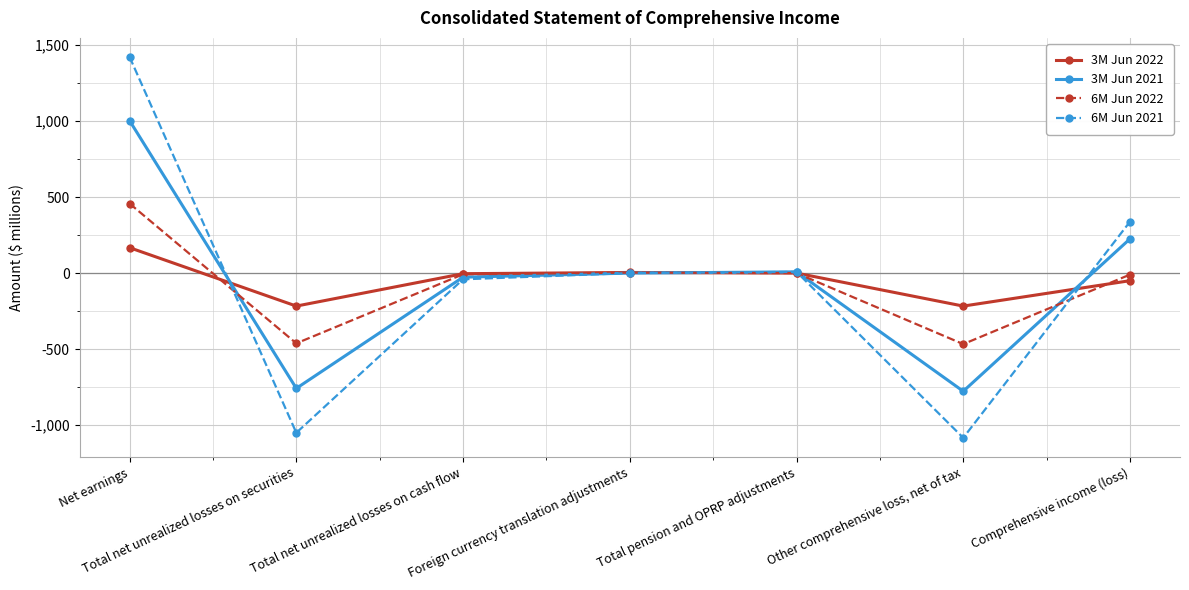

Is the value of 6M Jun 2021 at Other comprehensive loss, net of tax greater than the value of 3M Jun 2021 at Total net unrealized losses on securities?

No